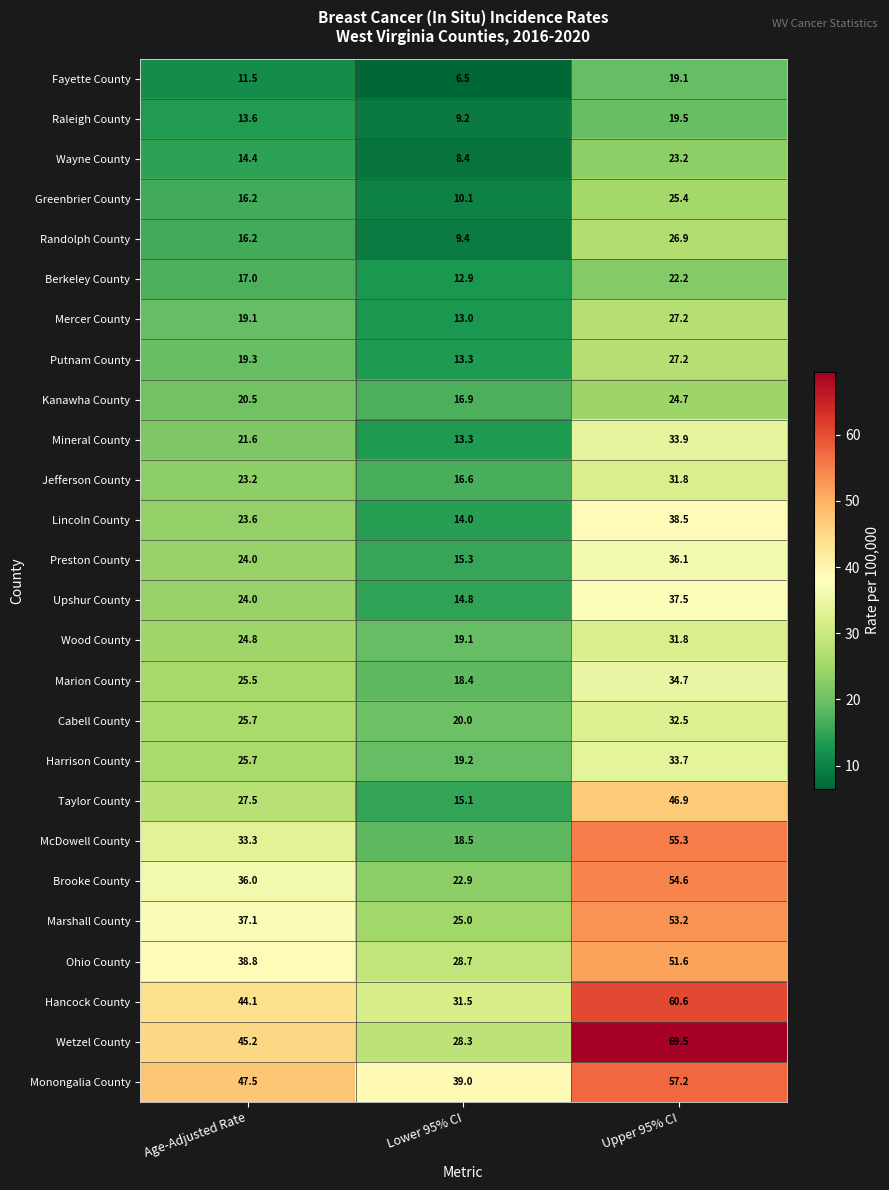

At which label does Wayne County first exceed 14?

Age-Adjusted Rate